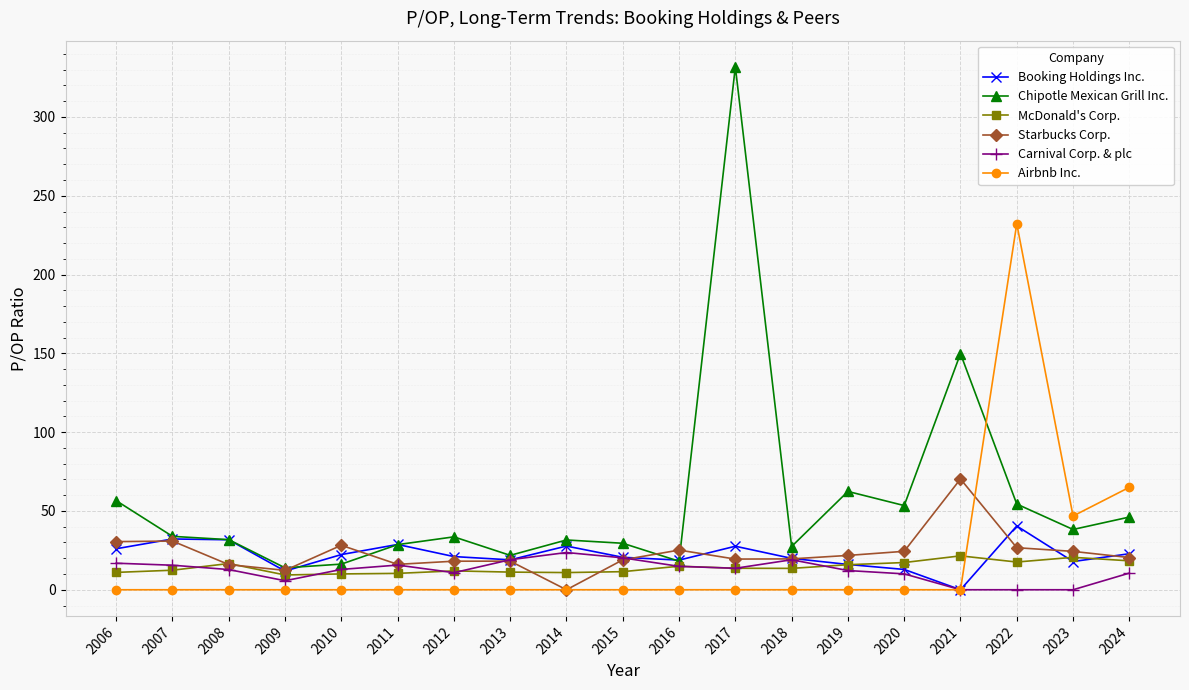

True or false: McDonald's Corp. has more than 1 points higher than both neighbors.

True